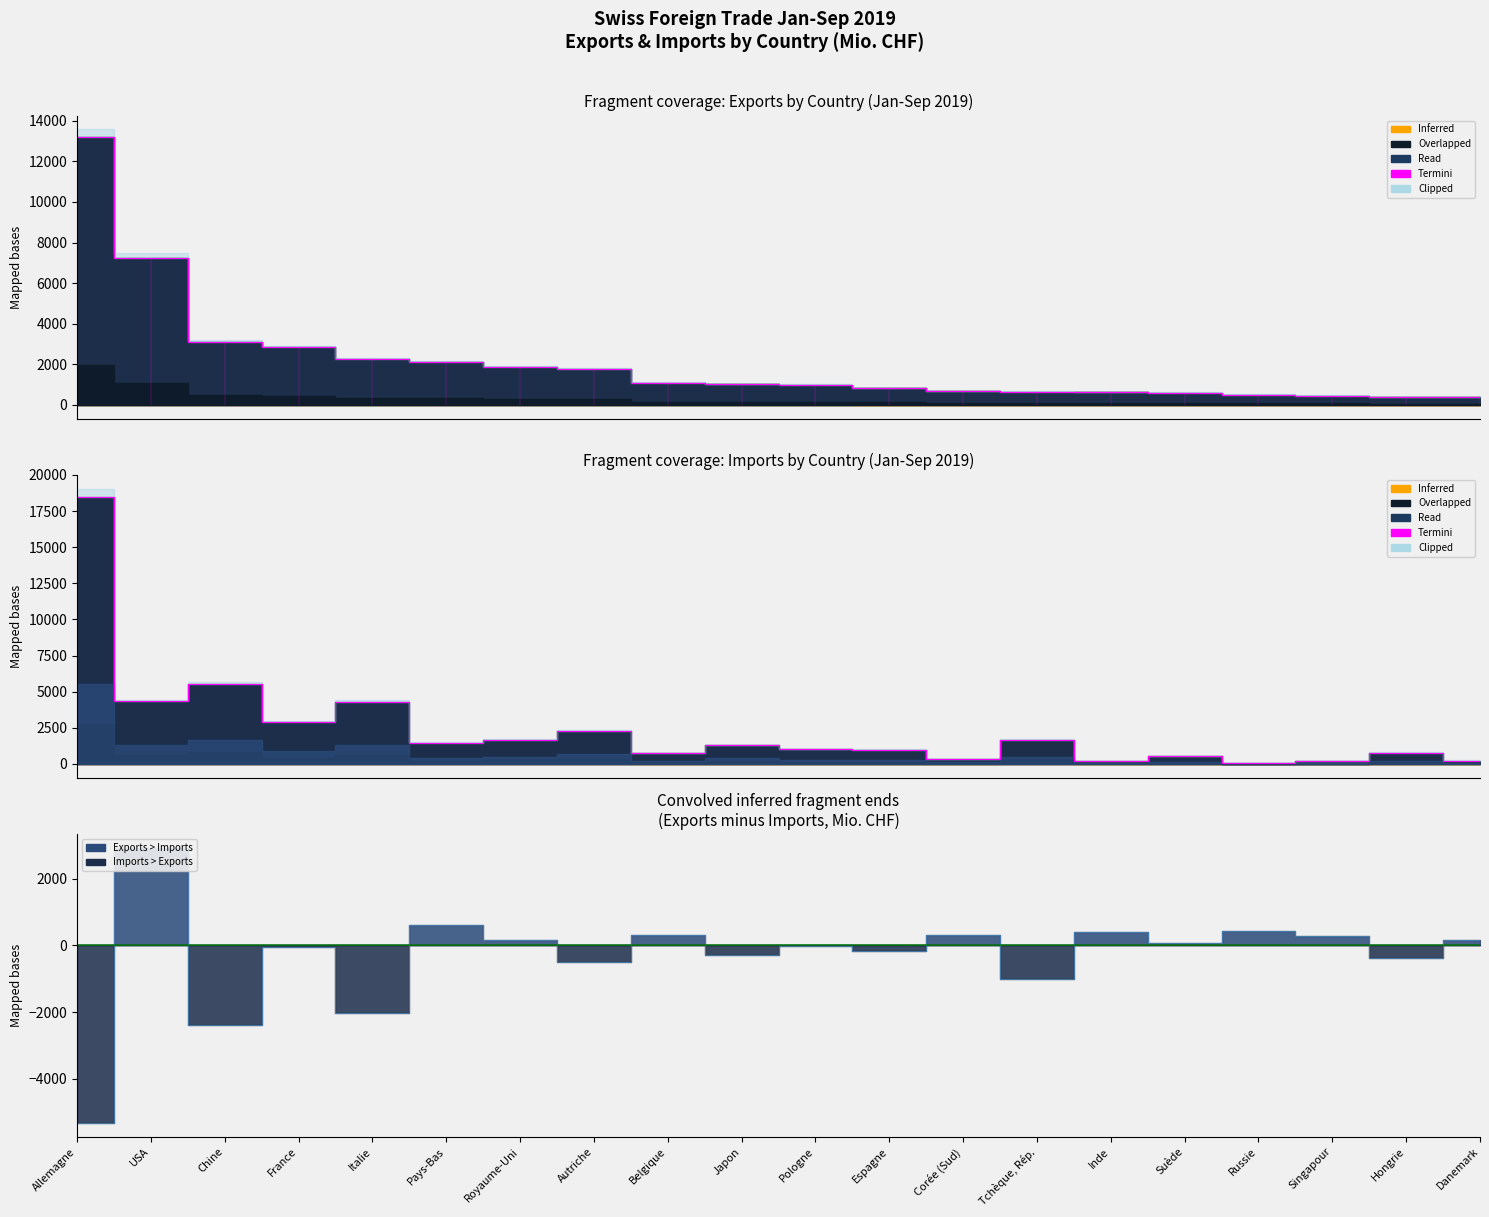

How many points are lower than both their immediate neighbors (excluding endpoints)?

7